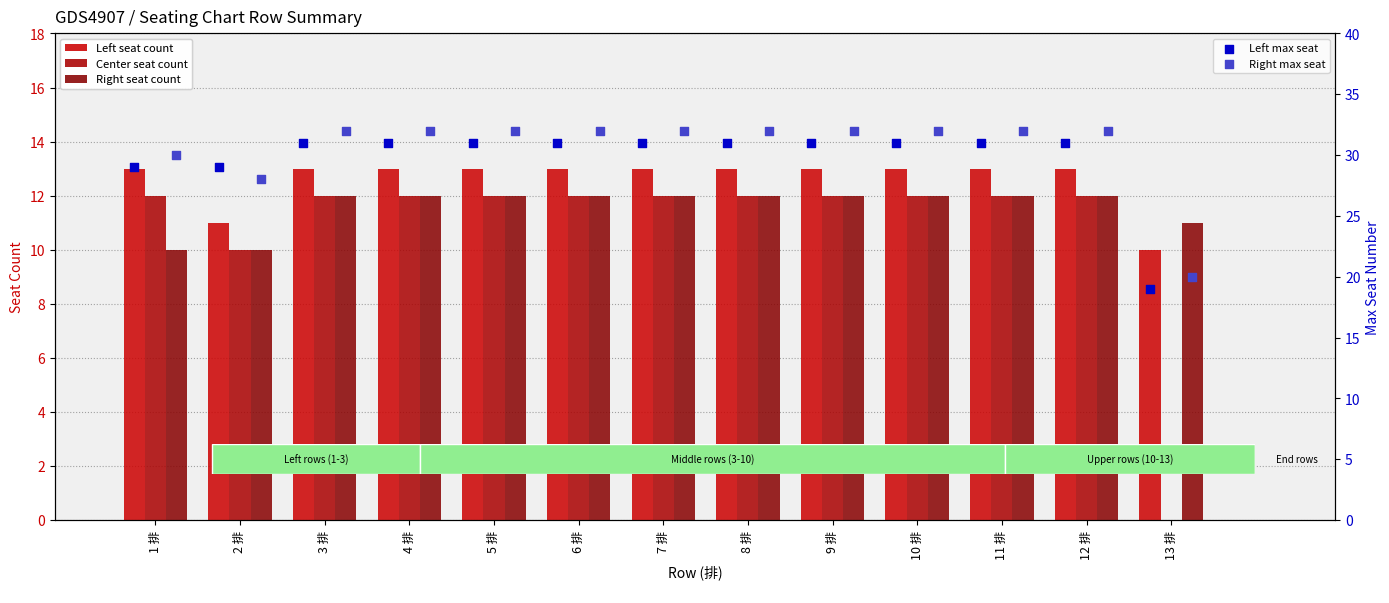

Which series contains the lowest Y value?

Center seat count